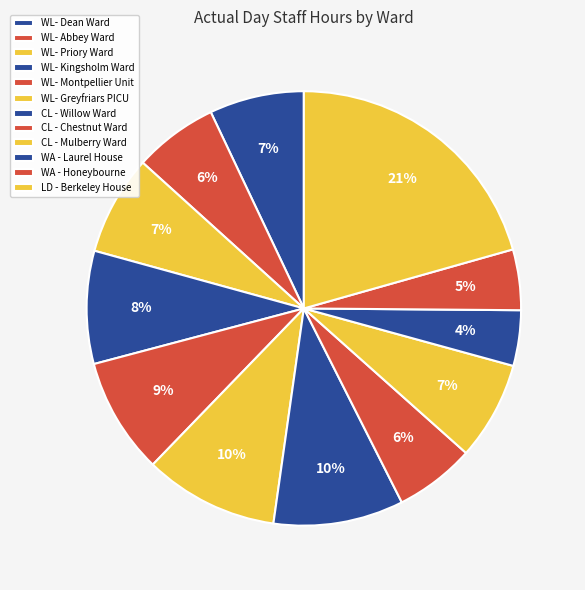

How many slices are in this pie chart?

12